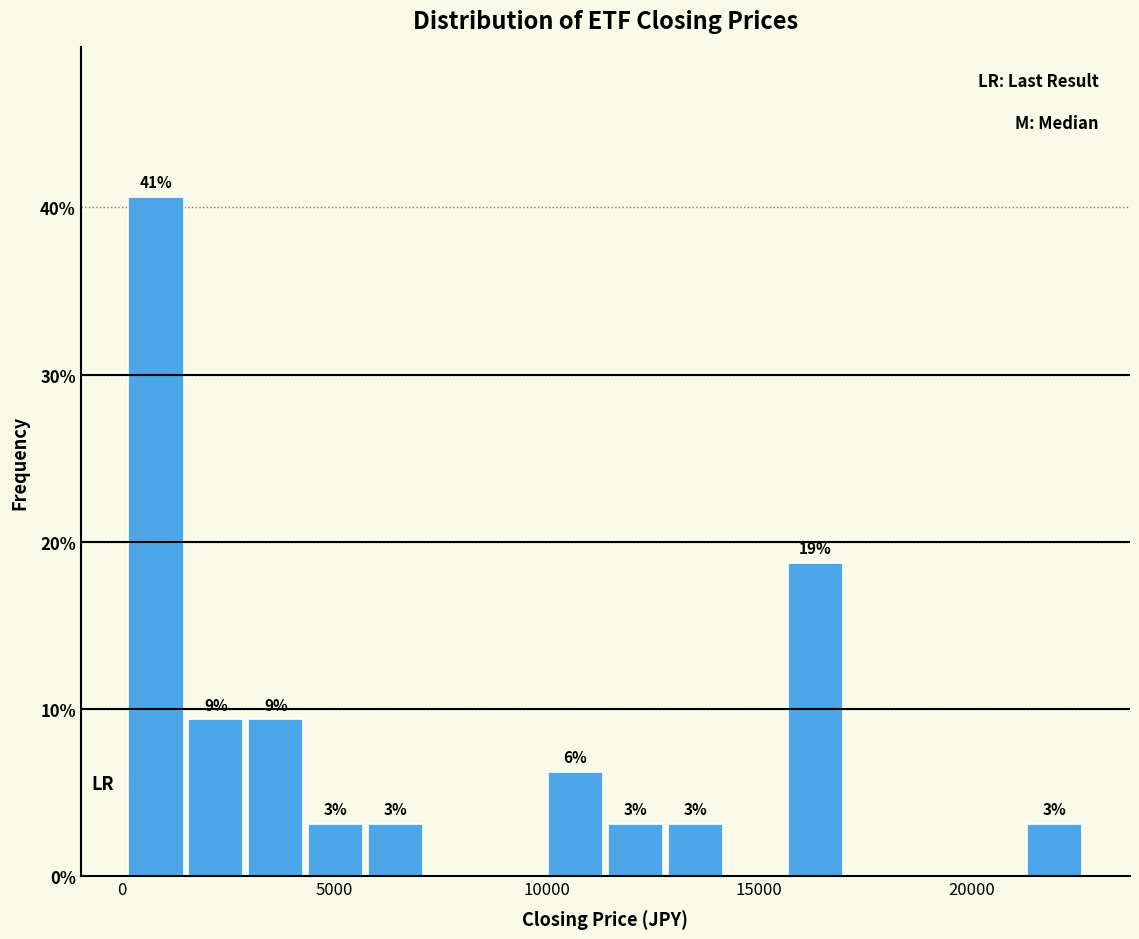

Read against the x-axis, roughly where is the centre of the tallest bar?

1000